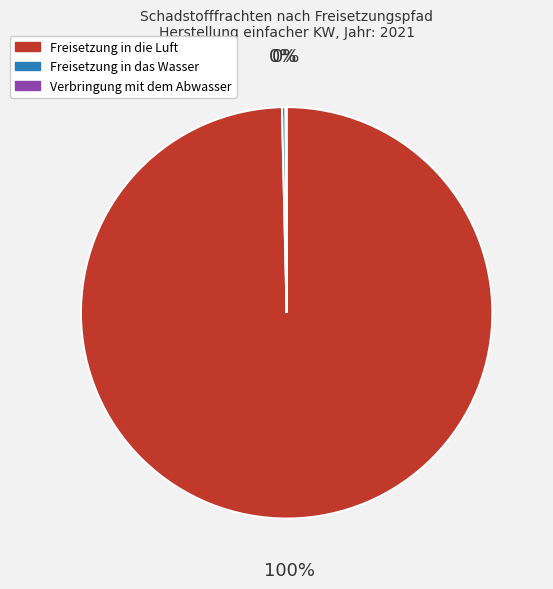

Do Freisetzung in das Wasser and Freisetzung in die Luft together represent more than half of the pie?

Yes